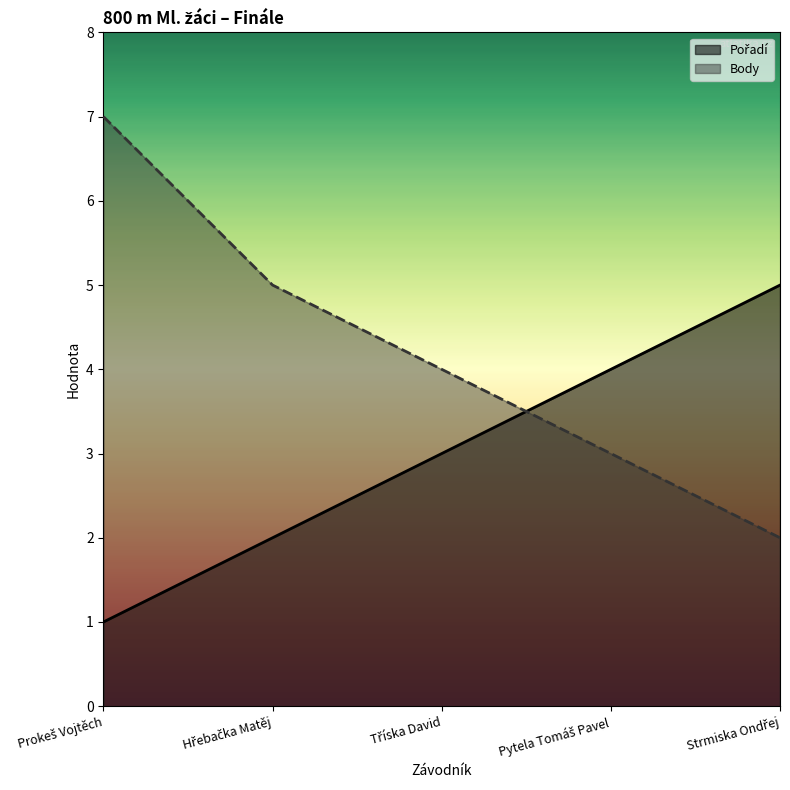

Reading left to right, what are all the values shown in this chart?

Pořadí: 1	2	3	4	5
Body: 7	5	4	3	2